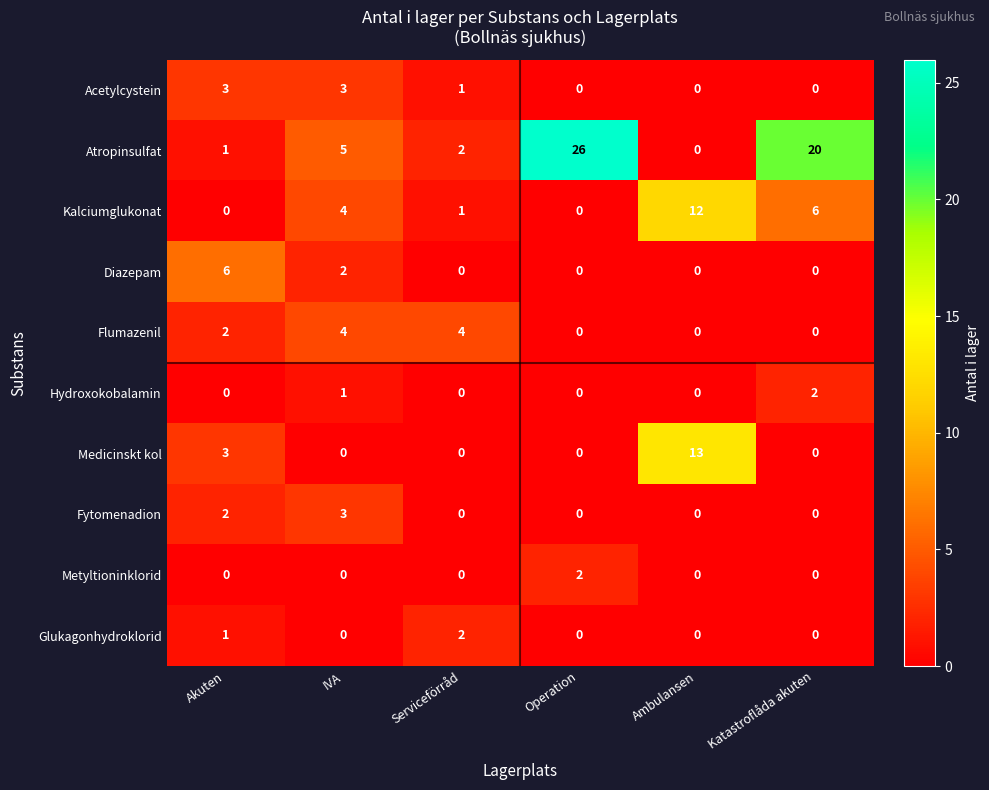

What is the total value across all series at Akuten?

18